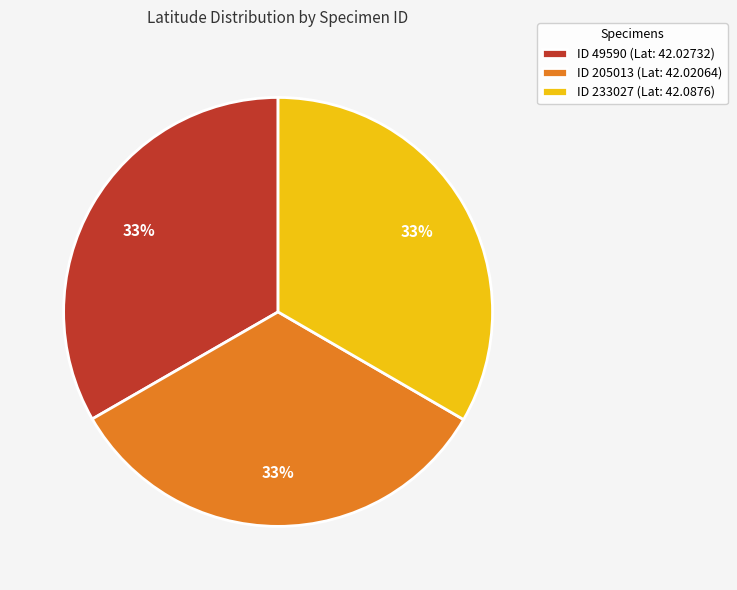

What is the ratio of the value at ID 205013 (Lat: 42.02064) to the value at ID 233027 (Lat: 42.0876)?

1.0